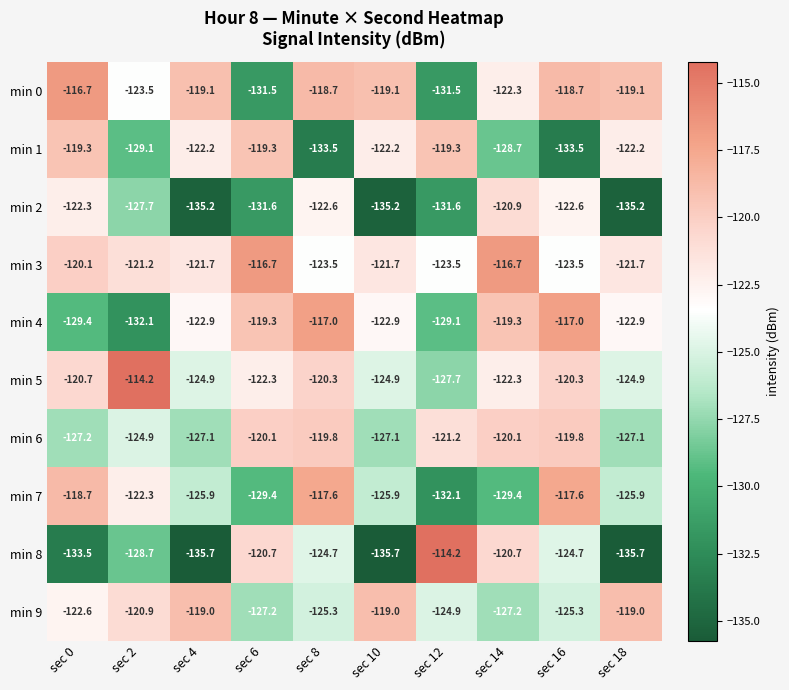

Count the number of data series in this chart.

10